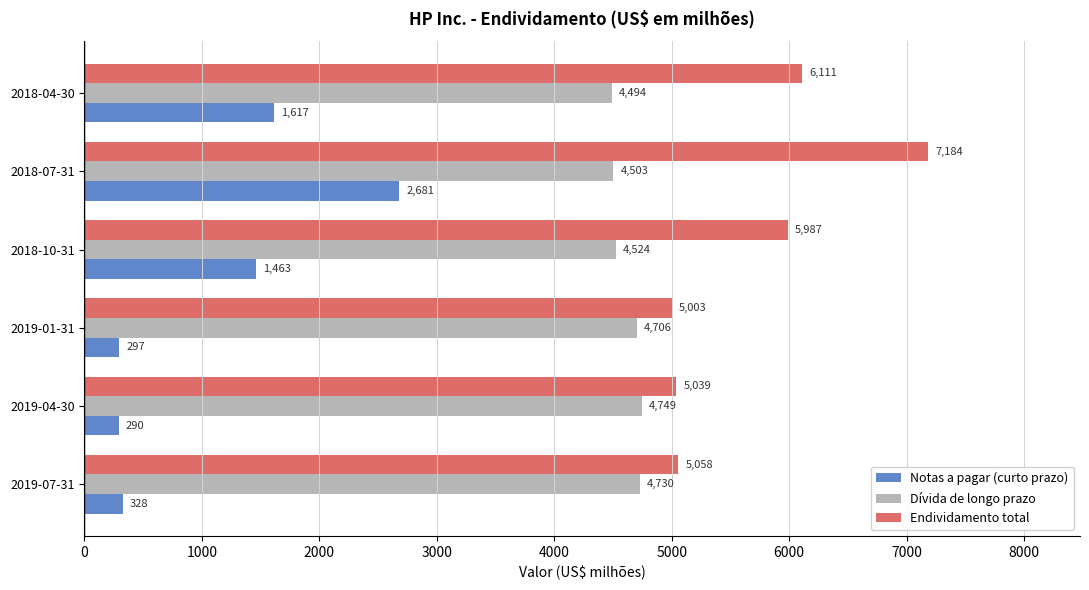

Between 2018-07-31 and 2018-04-30, which series saw the biggest shift?

Endividamento total